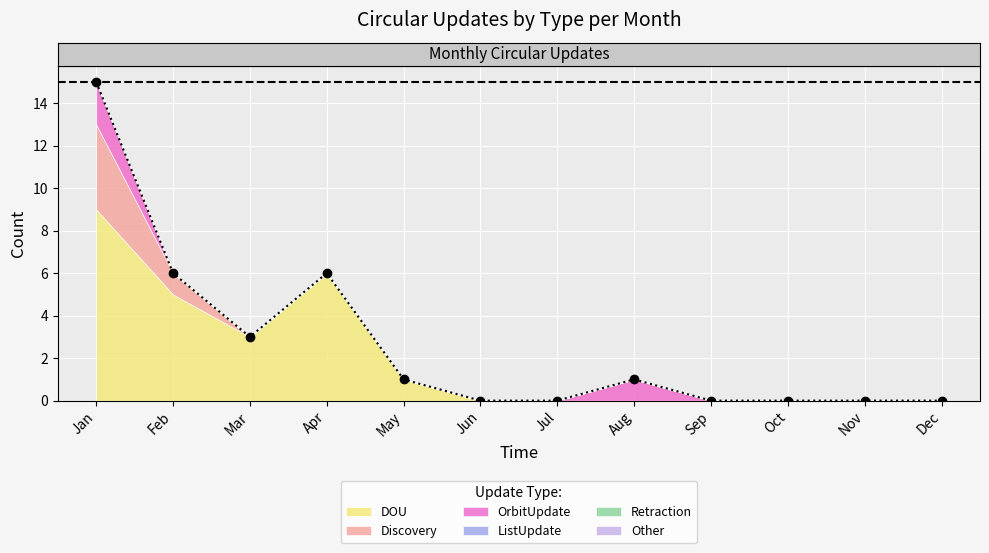

Rank the series by their maximum value, from lowest to highest.

ListUpdate, Retraction, Other, OrbitUpdate, Discovery, DOU